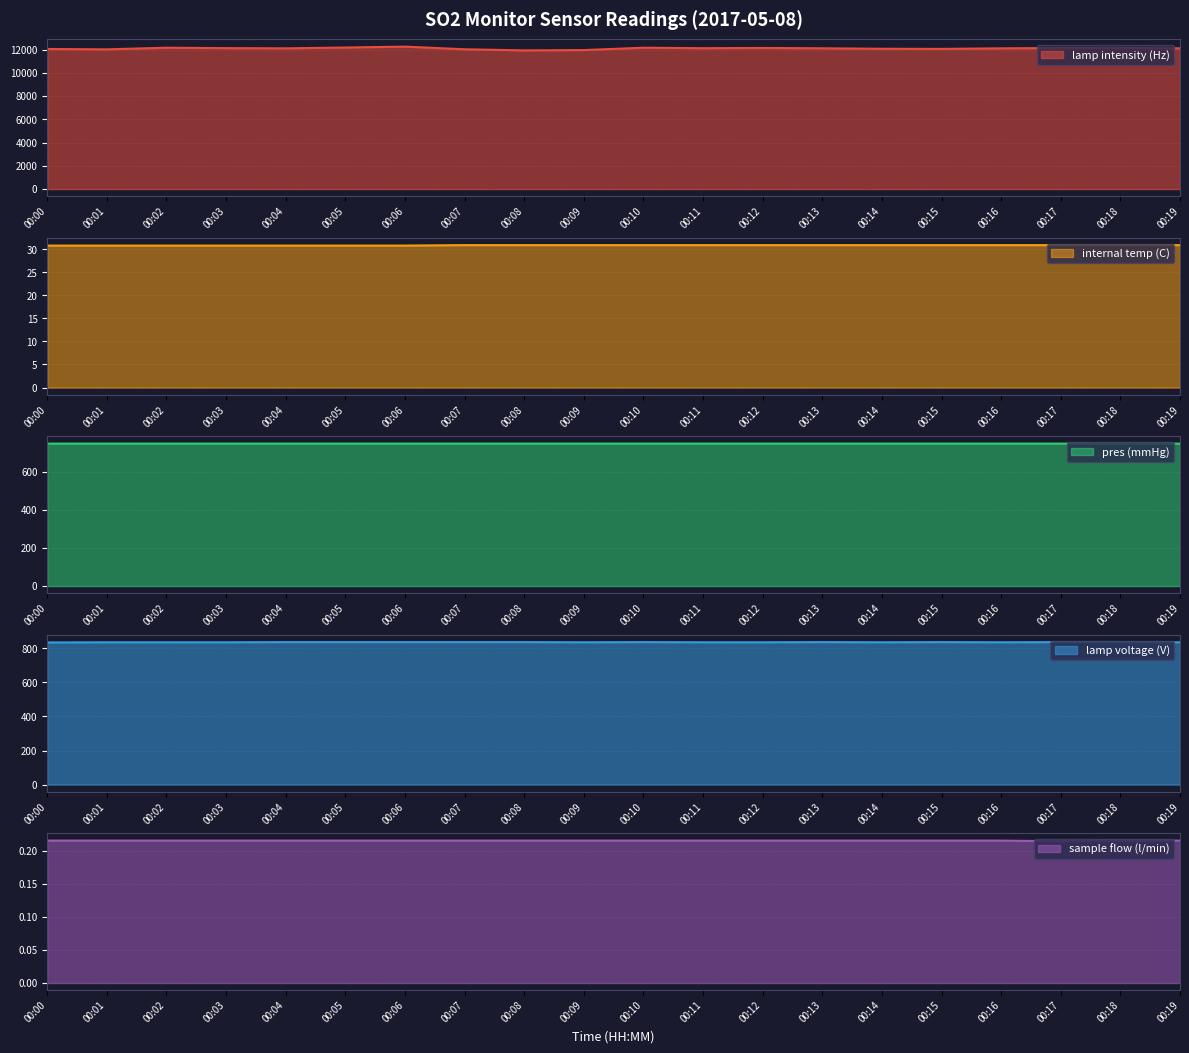

How many categories are shown in the chart?

20